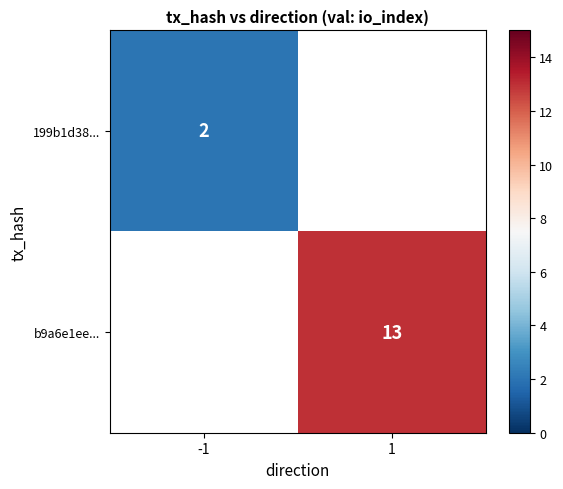

Which category has the highest value across all series?

1